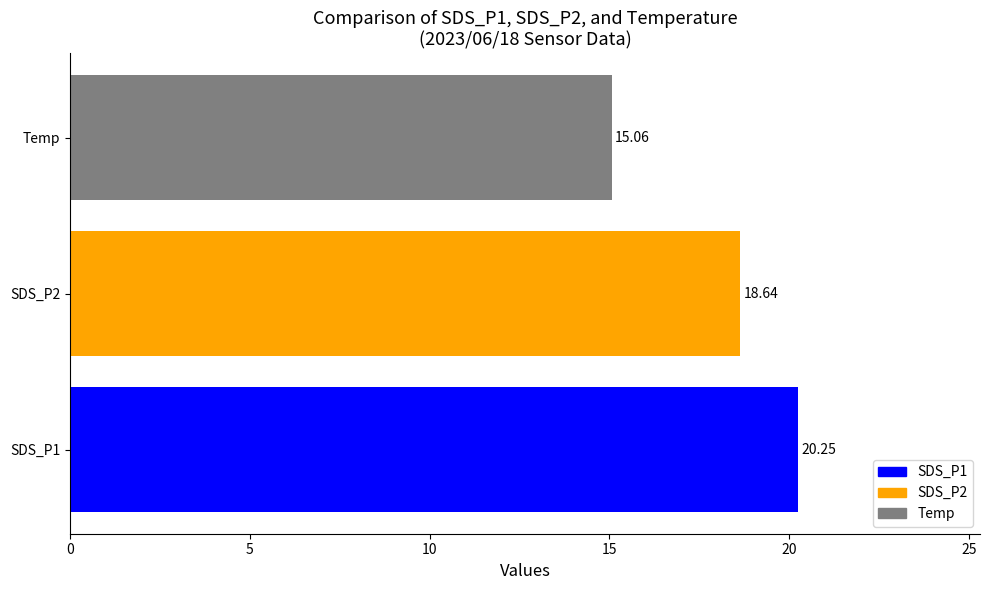

What is the sum of the values at Temp and SDS_P1?

35.3